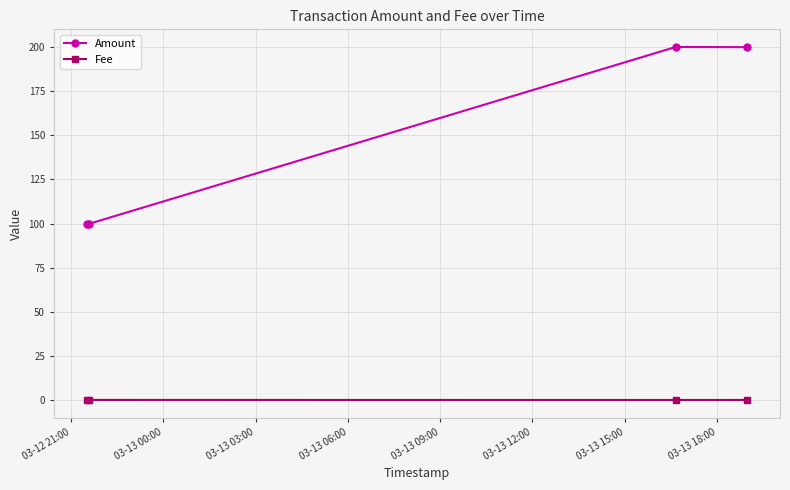

Which series has the largest total across all categories?

Amount